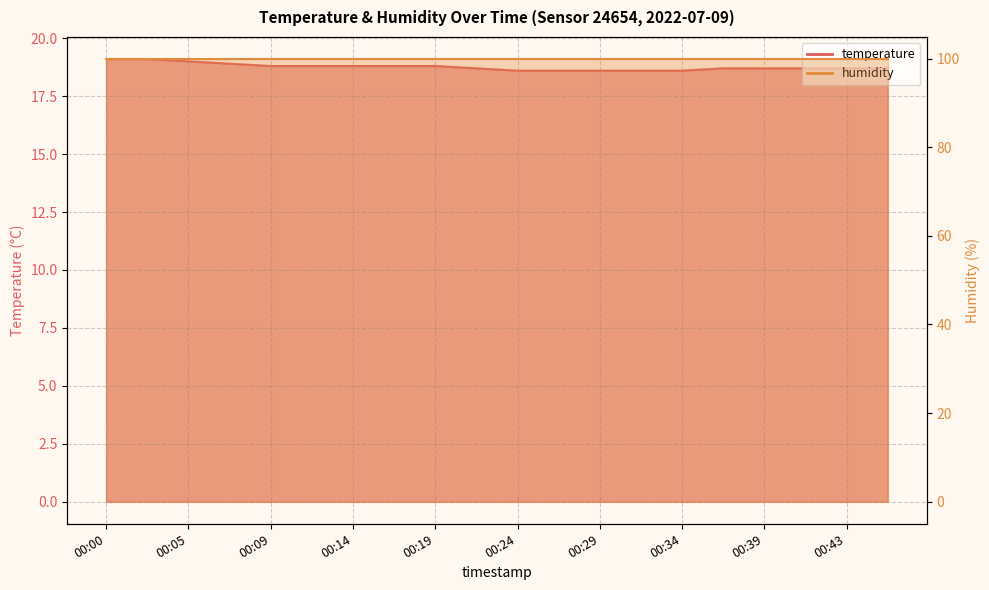

List the labels in order of value, smallest first.

00:24, 00:26, 00:29, 00:31, 00:34, 00:22, 00:36, 00:39, 00:41, 00:43, 00:46, 00:09, 00:12, 00:14, 00:17, 00:19, 00:07, 00:05, 00:00, 00:02